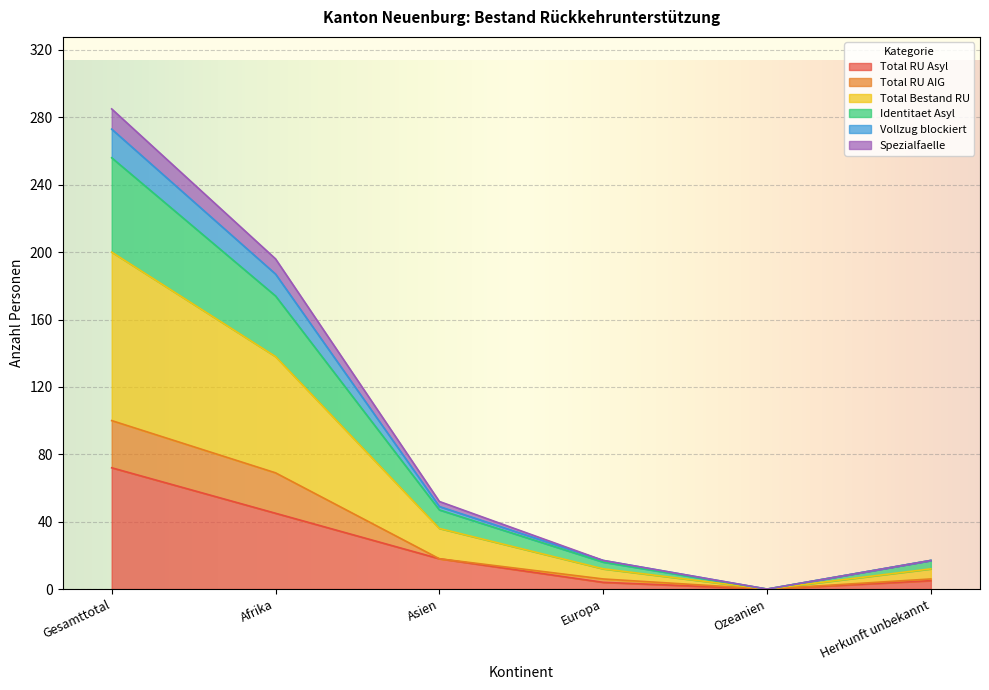

What are all the series names shown in the legend?

Total RU Asyl, Total RU AIG, Total Bestand RU, Identitaet Asyl, Vollzug blockiert, Spezialfaelle